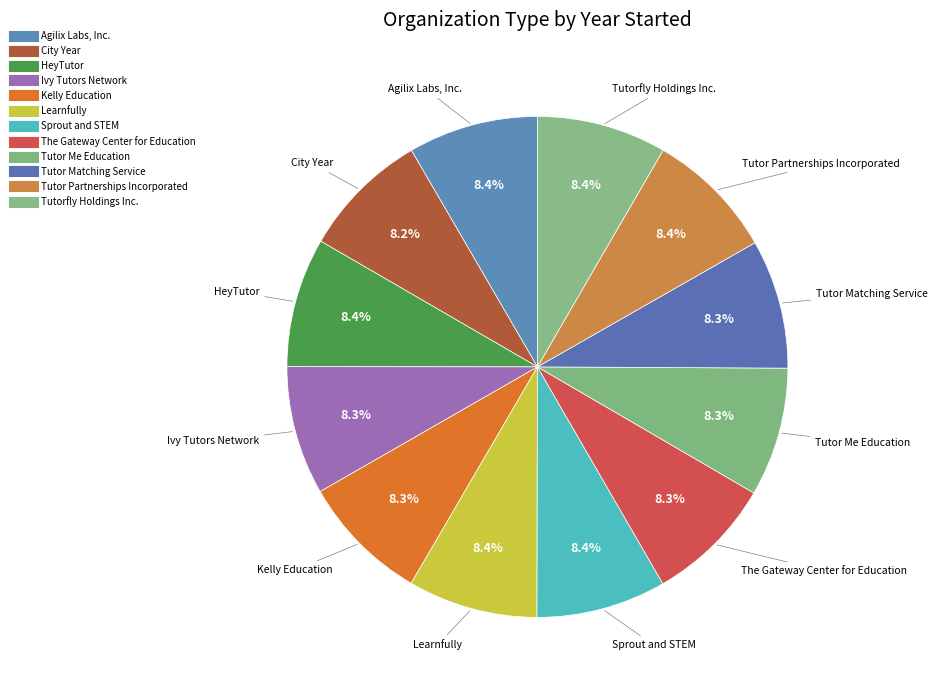

What percentage do Tutor Partnerships Incorporated and Kelly Education together represent?

16.7%